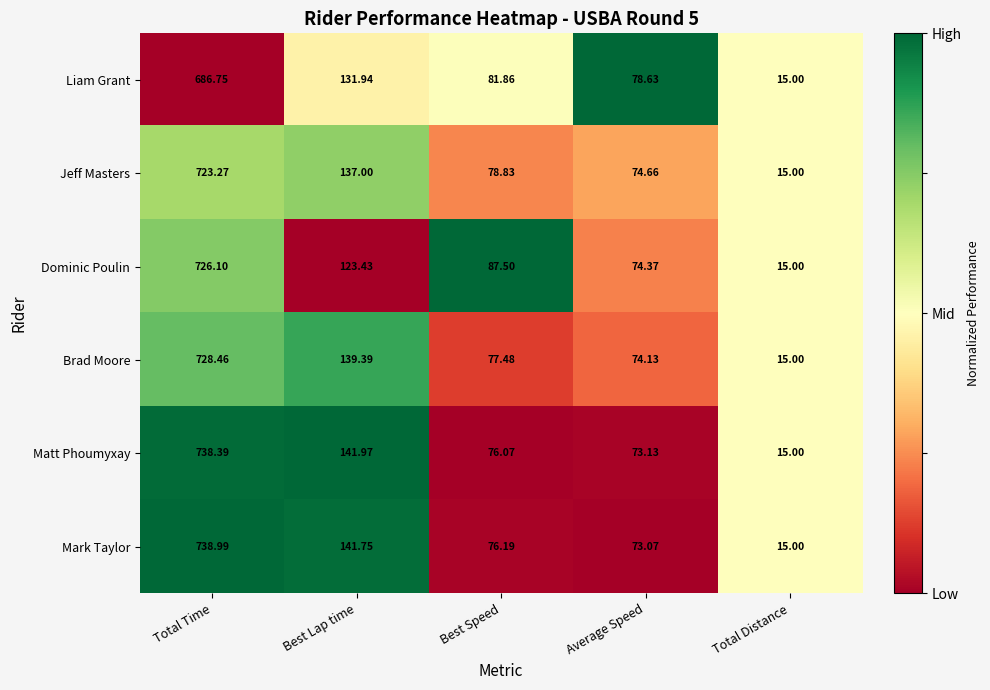

At which label does Liam Grant reach its peak?

Total Time